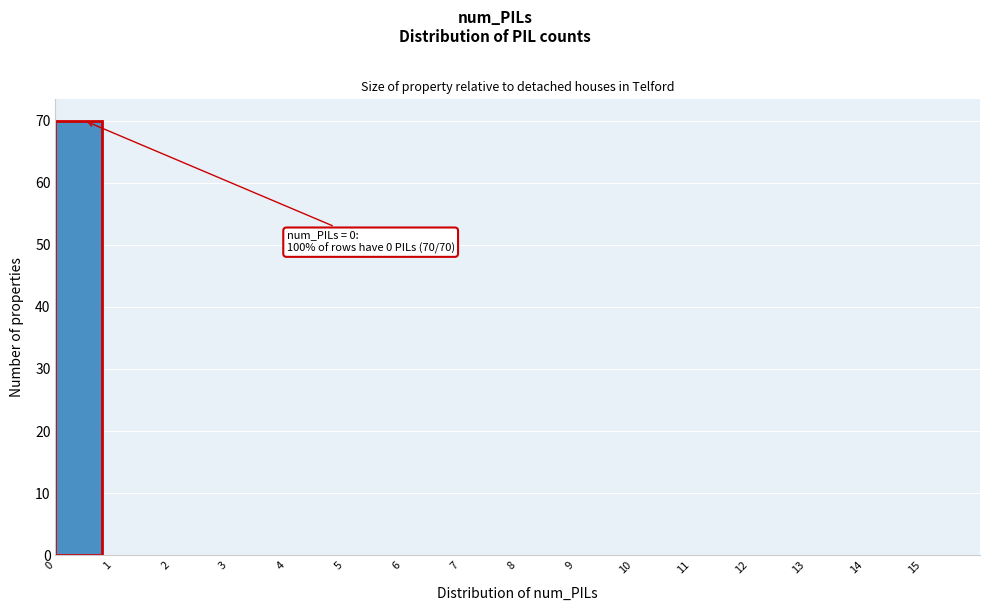

Over which range of the x-axis is the bar tallest?

0 to 1